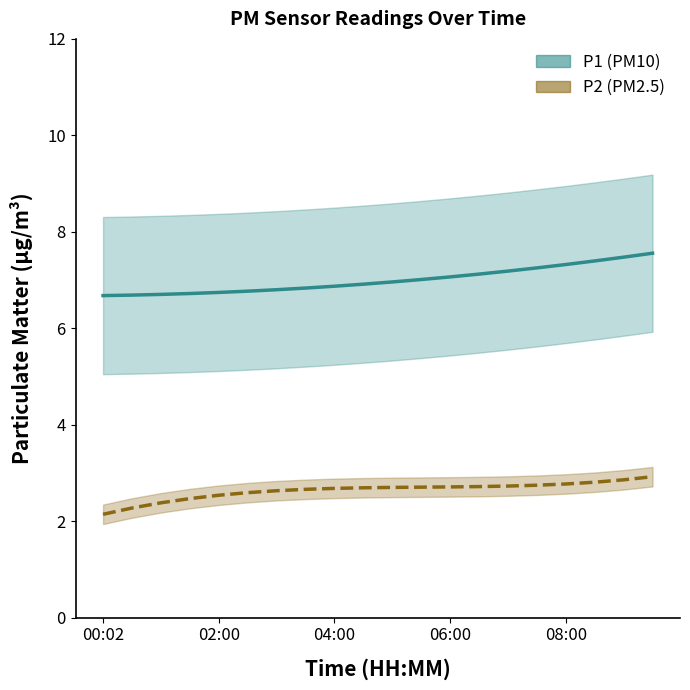

How many lines are shown in the chart?

2